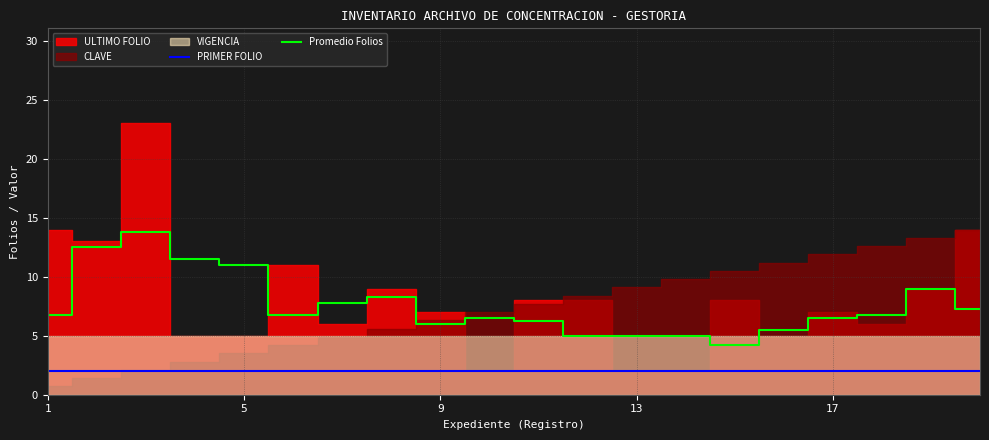

True or false: Promedio Folios and PRIMER FOLIO cross at least once.

False